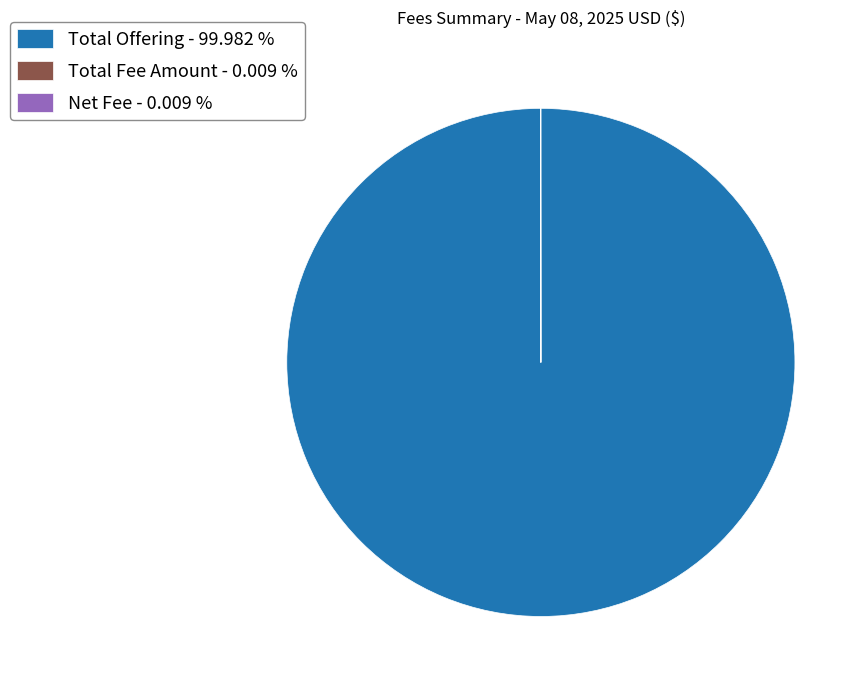

Which slice represents more than half of the pie?

Total Offering - 99.982 %